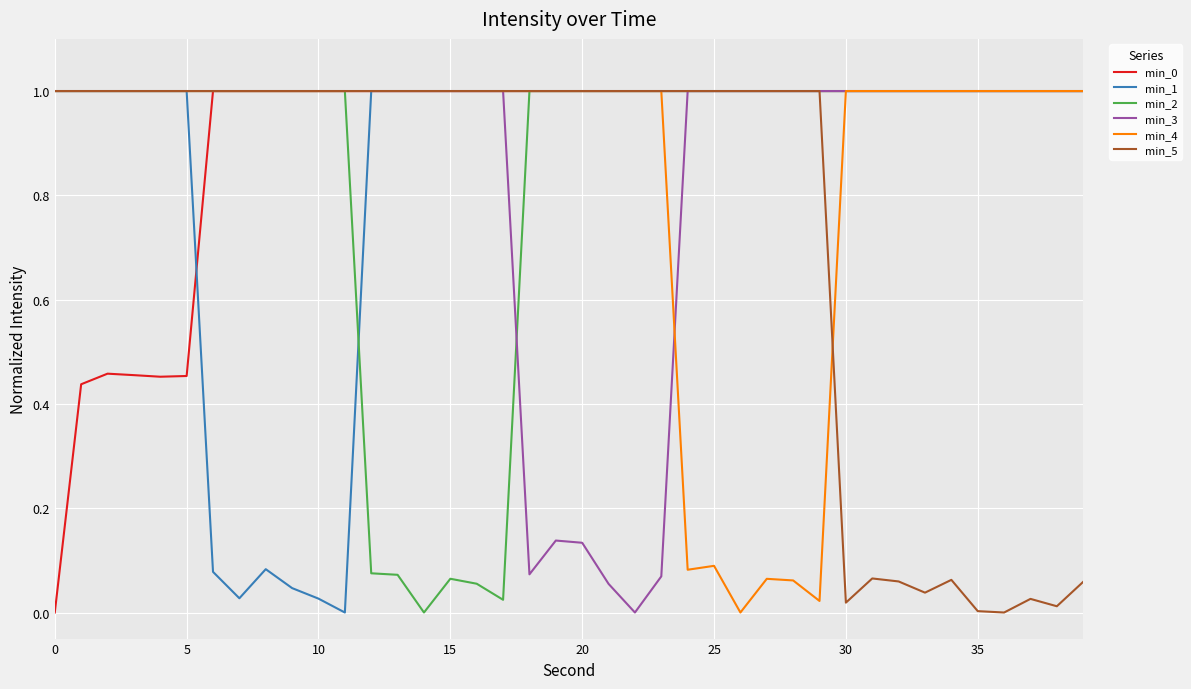

What is the sum of all min_3 values?

34.5